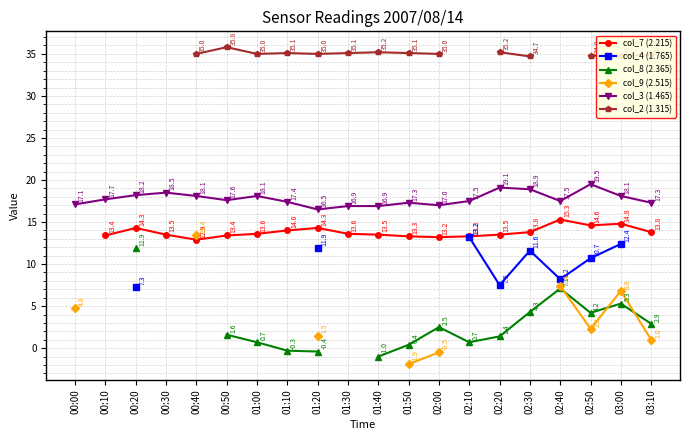

True or false: col_3 (1.465) has more than 2 interior local peaks.

True